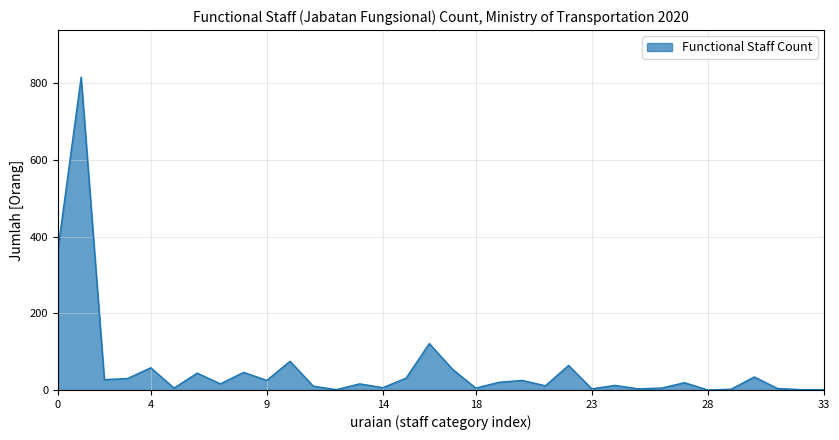

What is the maximum value shown in the chart?

816